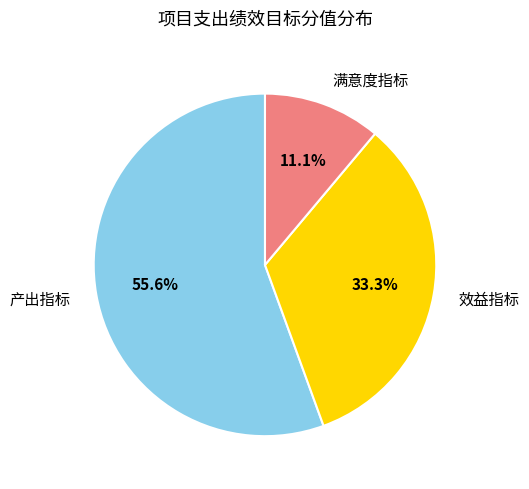

Rank the categories by value from lowest to highest.

满意度指标, 效益指标, 产出指标